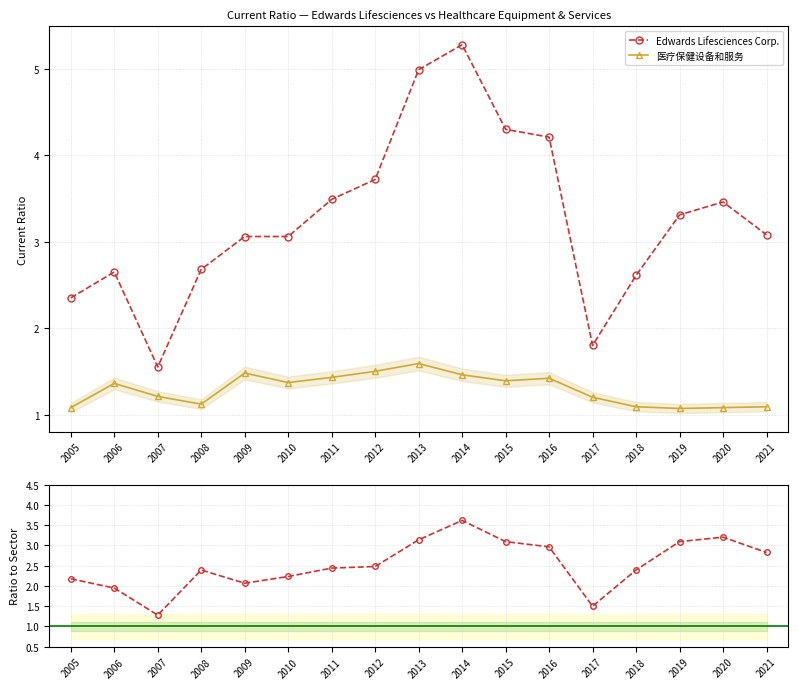

True or false: 医疗保健设备和服务 and Edwards Lifesciences Corp. cross at least once.

False